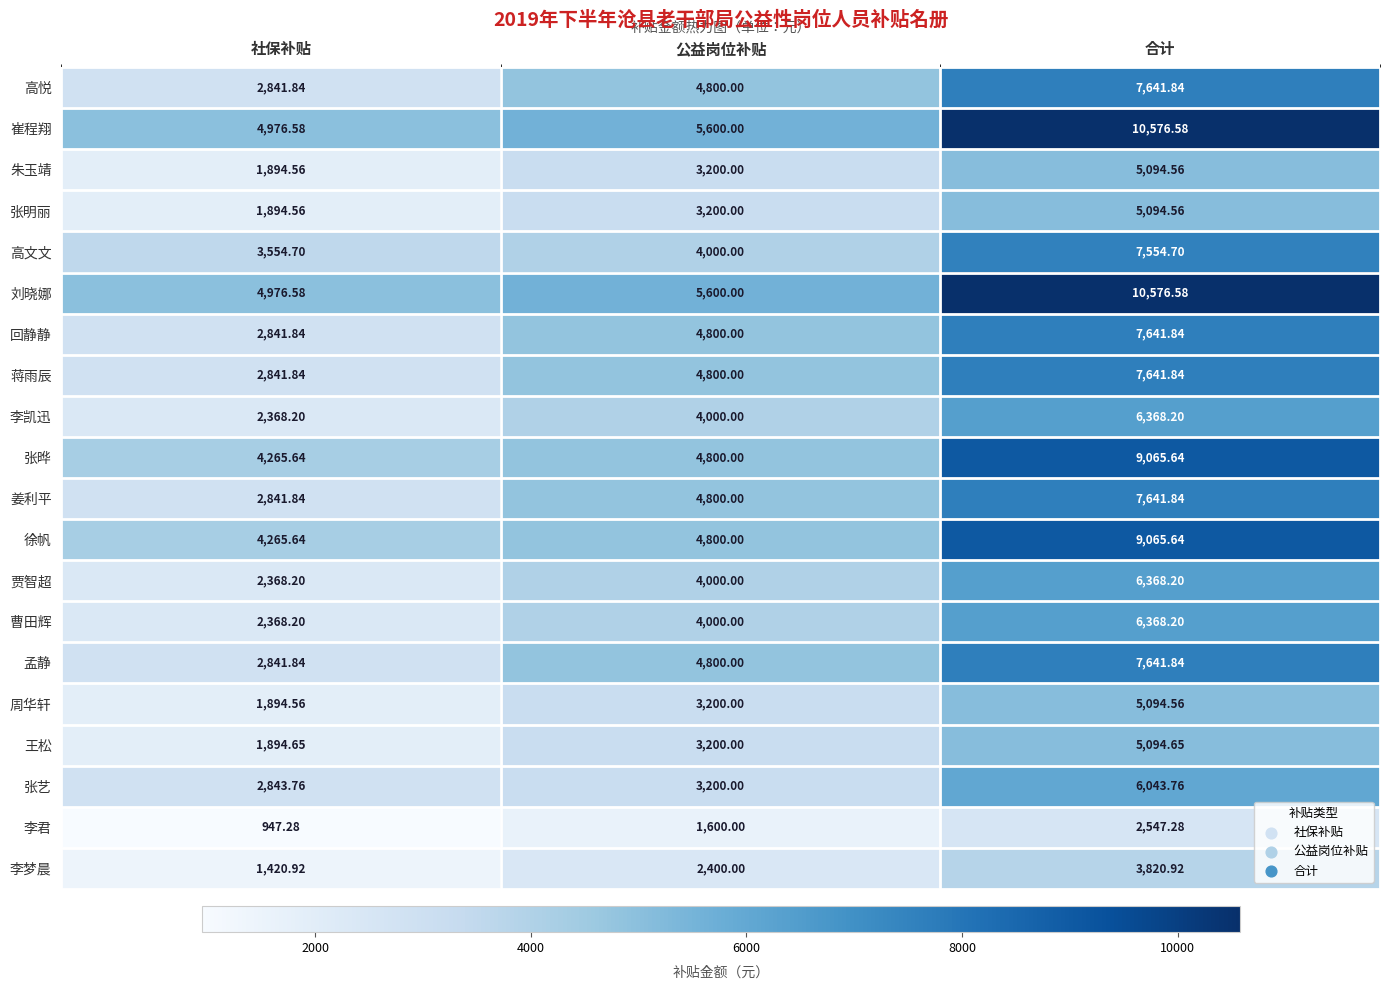

How many series are shown in this chart?

20